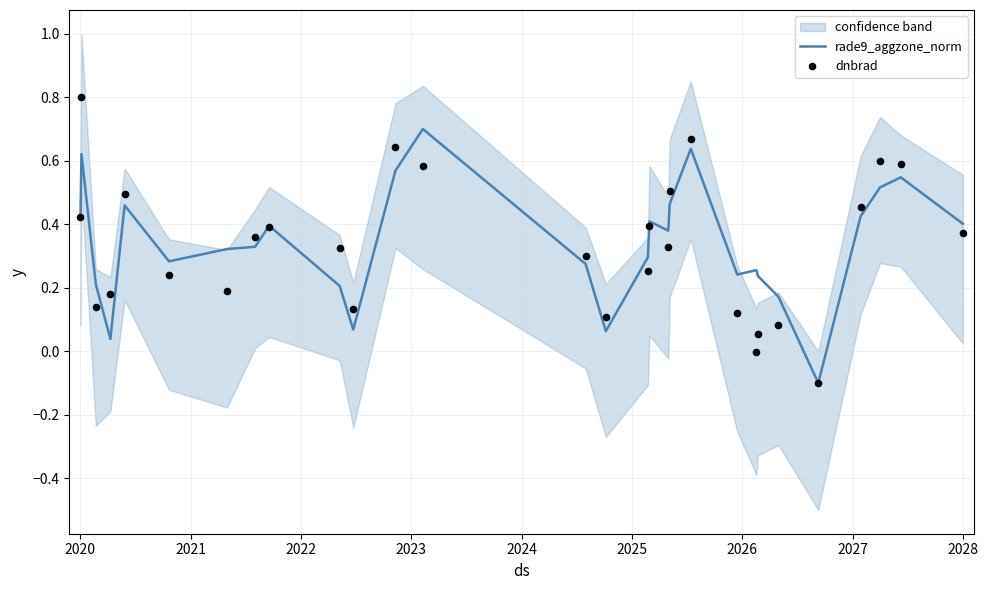

Which series has the largest total across all categories?

rade9_aggzone_norm